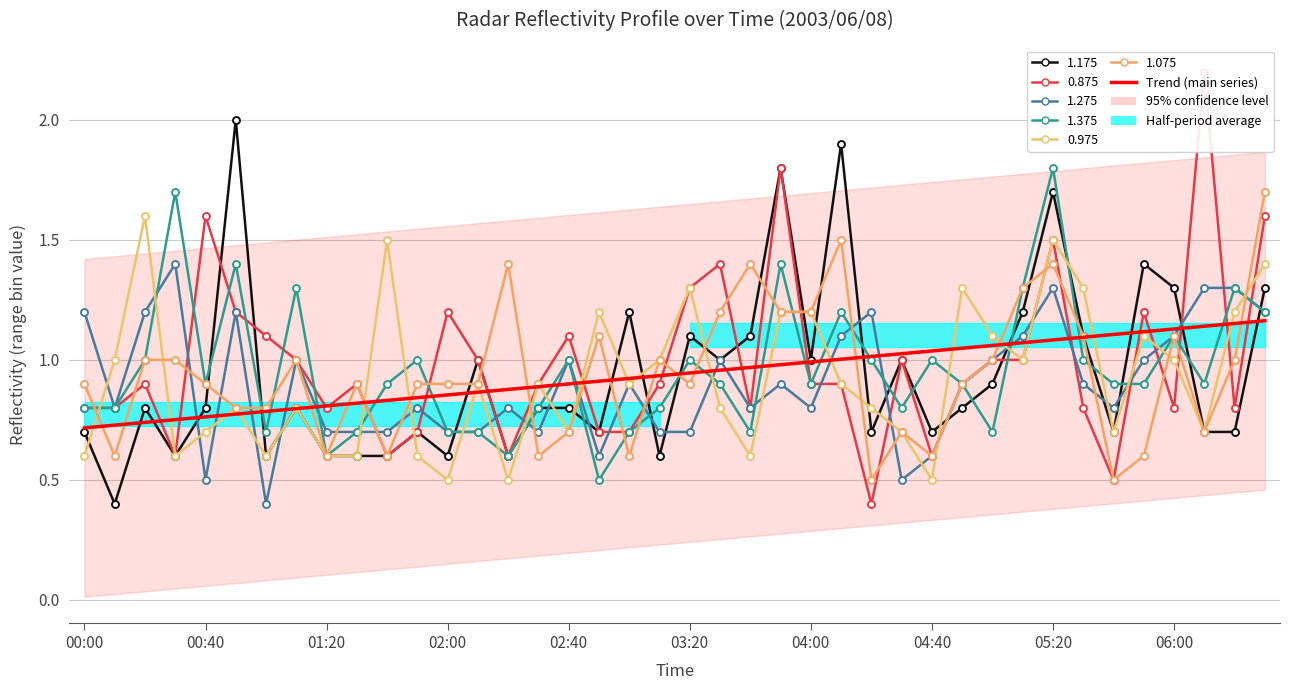

At which label is the value closest to 0?

00:00